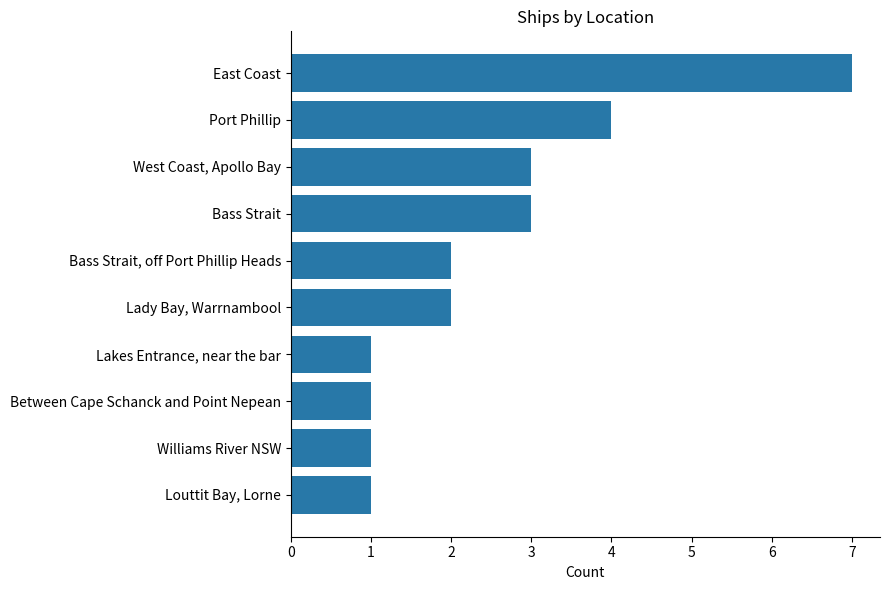

What is the sum of all values?

25